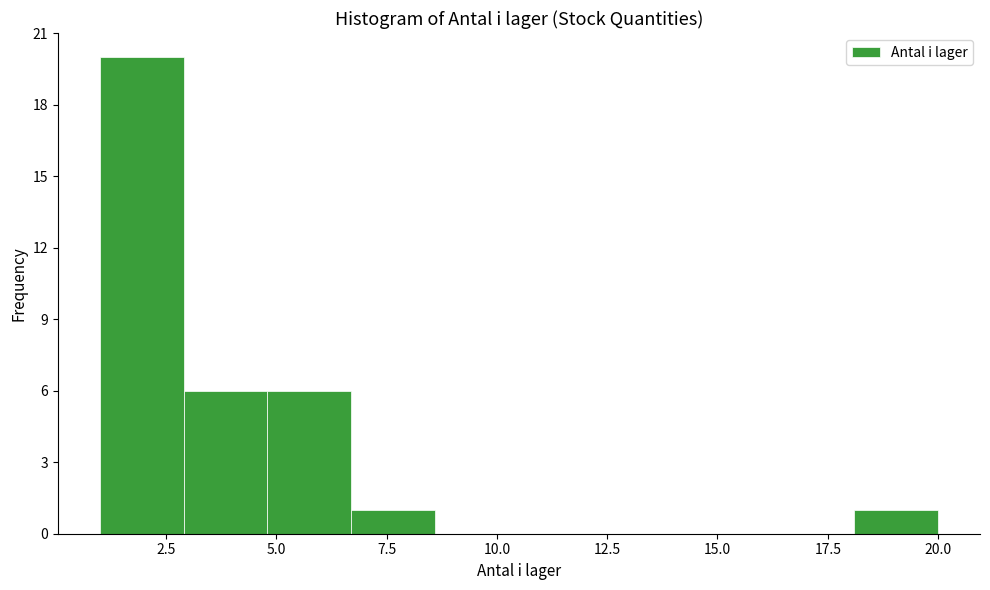

Around what value on the x-axis is the tallest bar? Give the approximate position of its centre, as read against the axis.

2.0